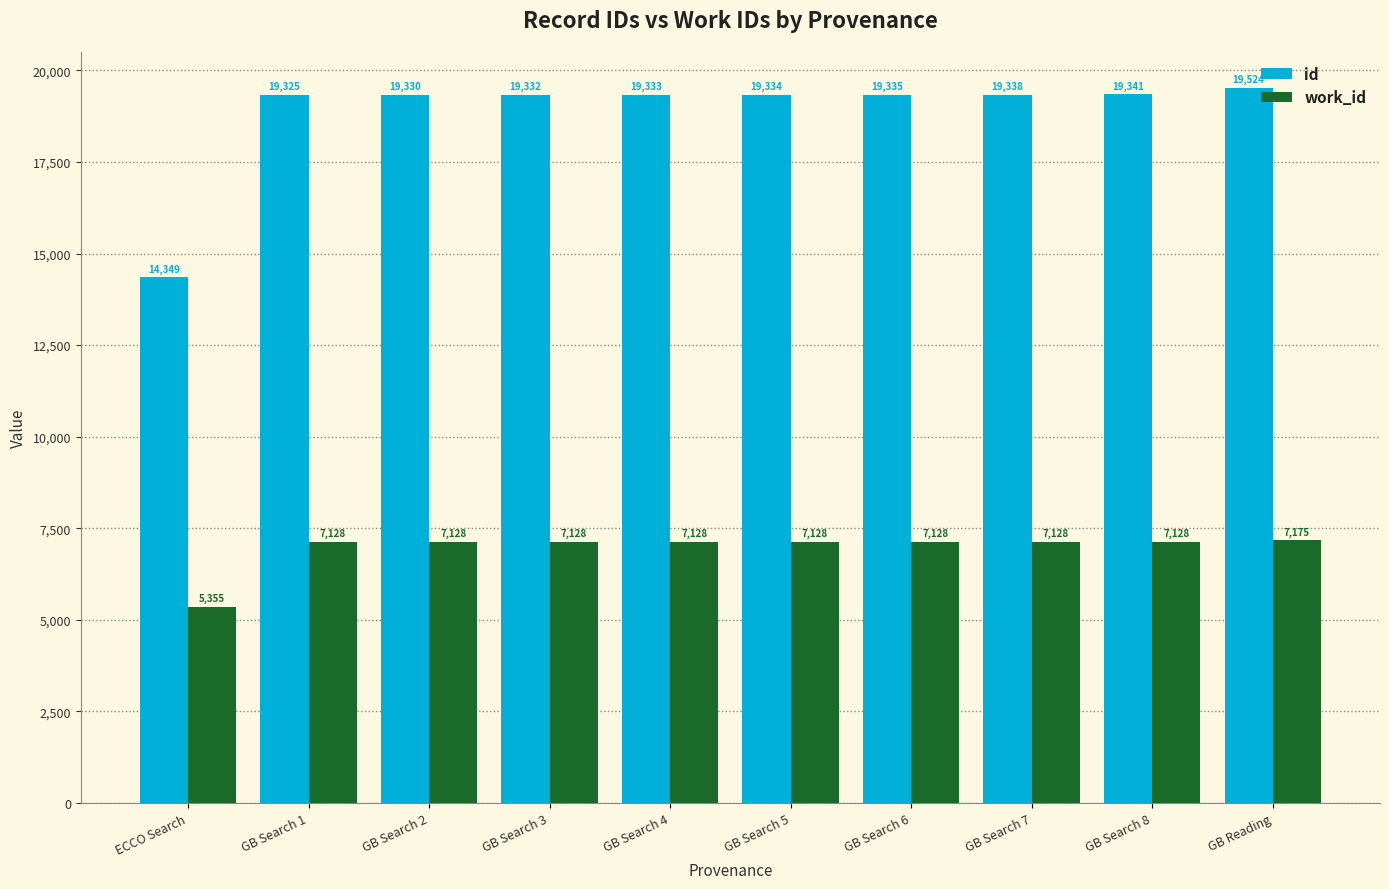

Between GB Search 3 and GB Search 4, which series saw the biggest shift?

id